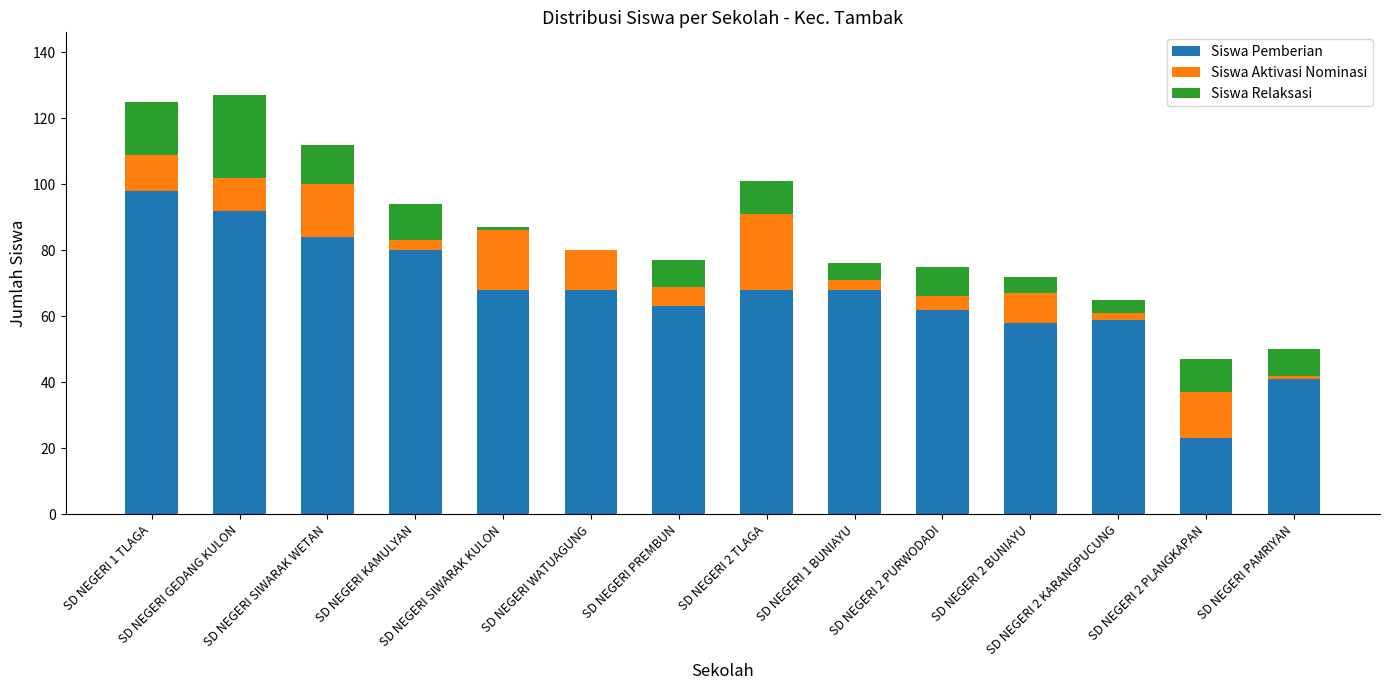

What is the highest value of the Siswa Pemberian series?

98